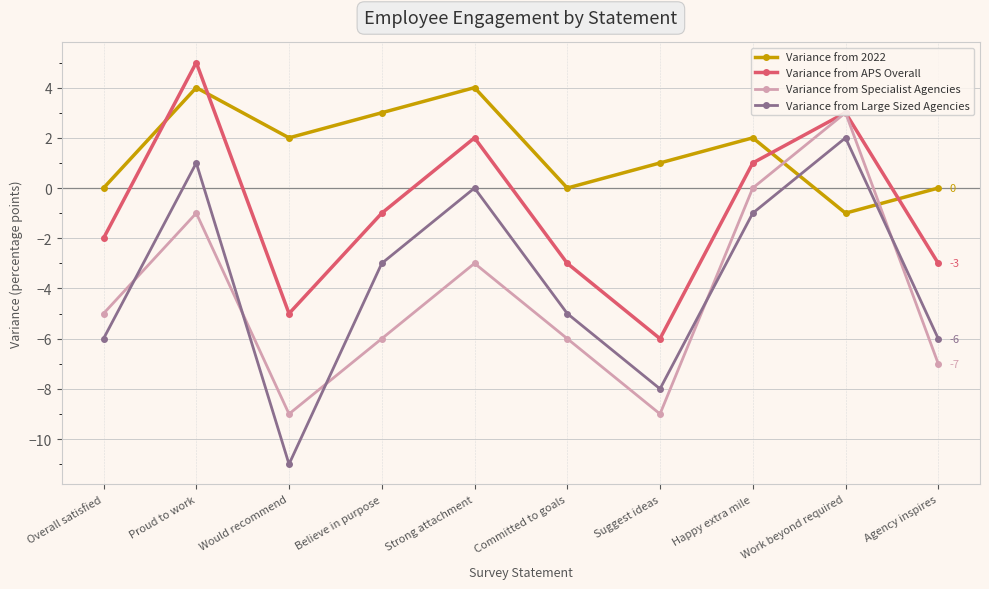

Count the number of data series in this chart.

4